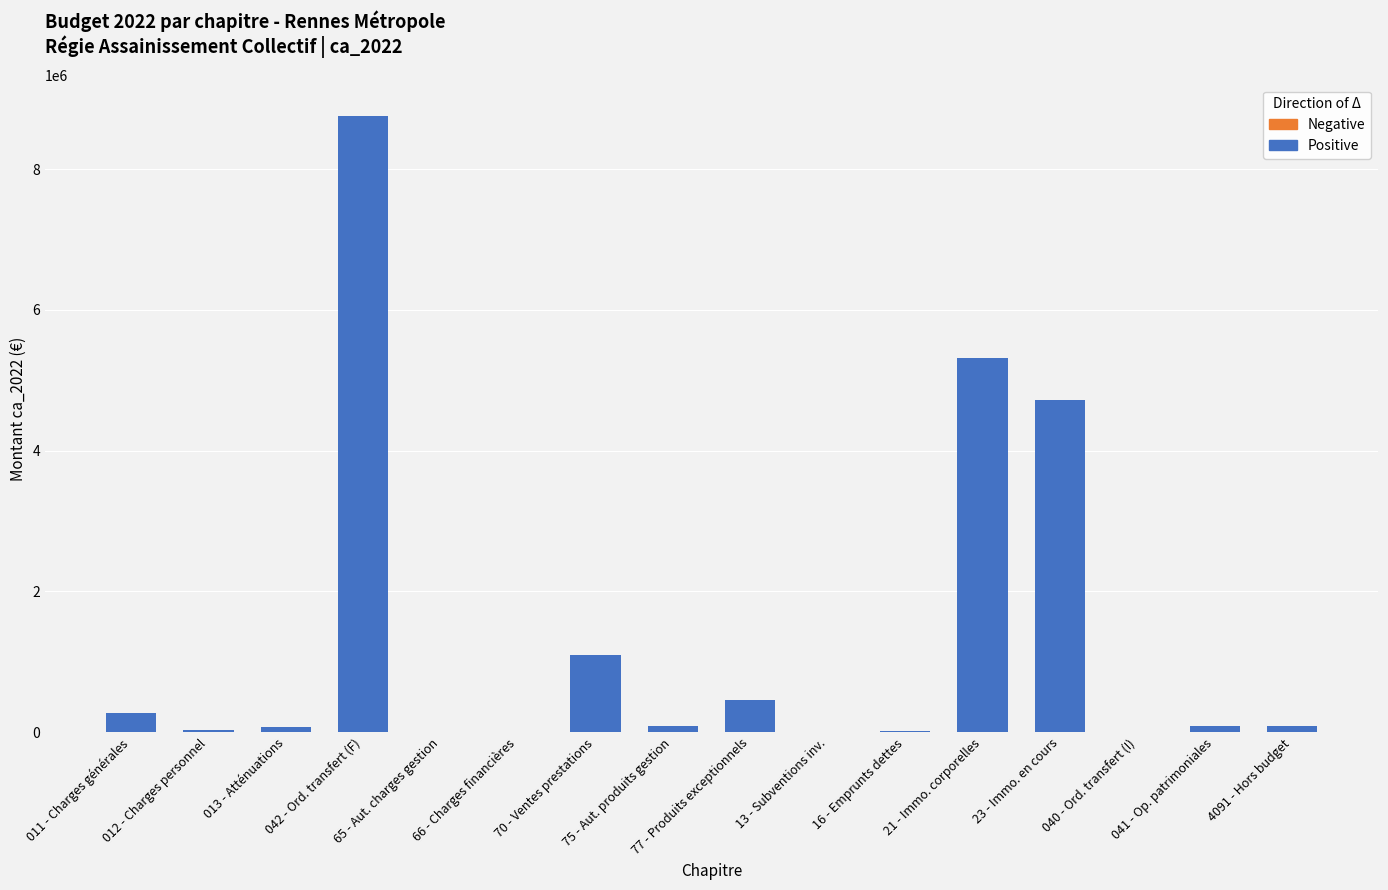

What is the maximum value shown in the chart?

8760668.4